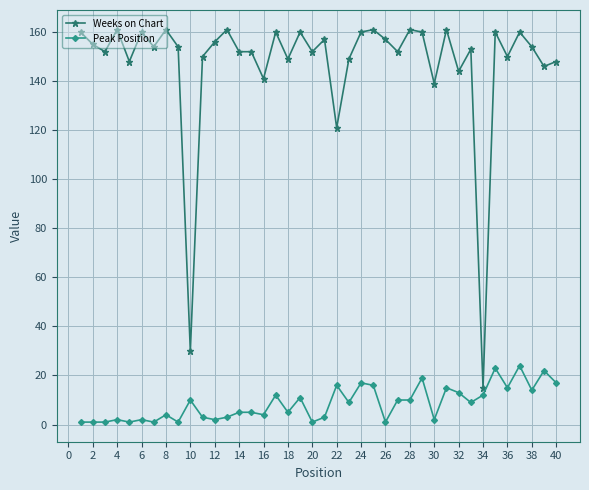

Rank the series by their average value, from highest to lowest.

Weeks on Chart, Peak Position